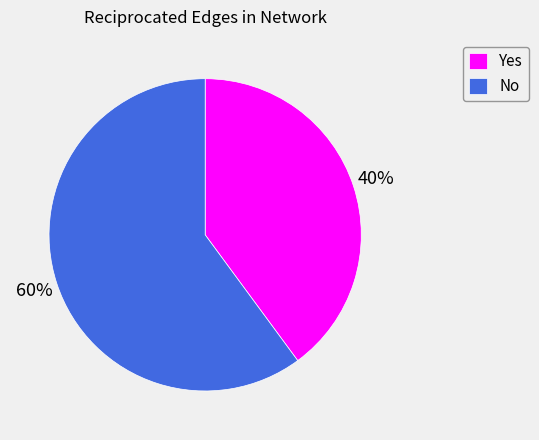

Is it true that No is 60% of the pie?

True